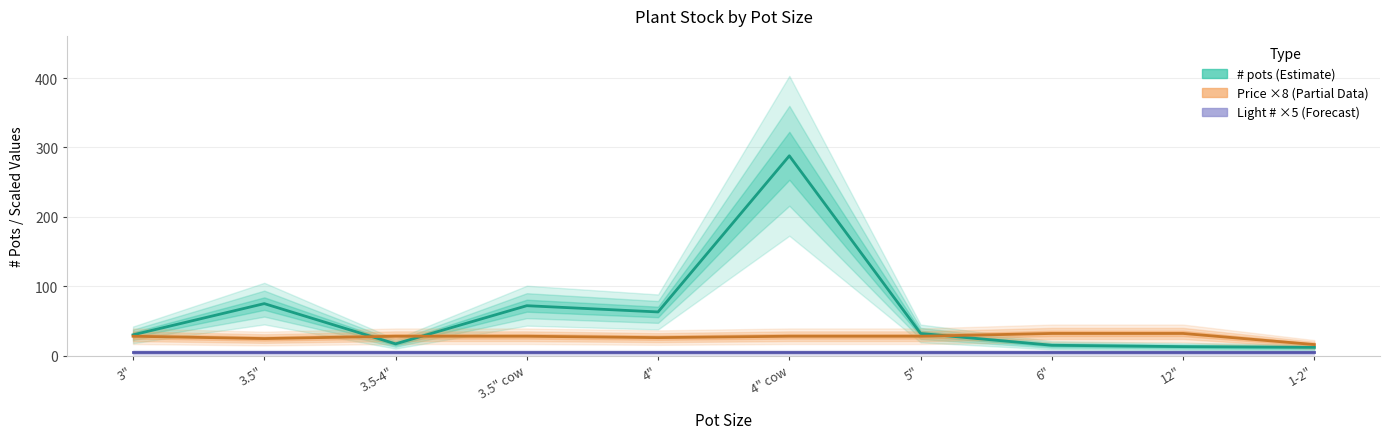

What position from the right is 12"?

2